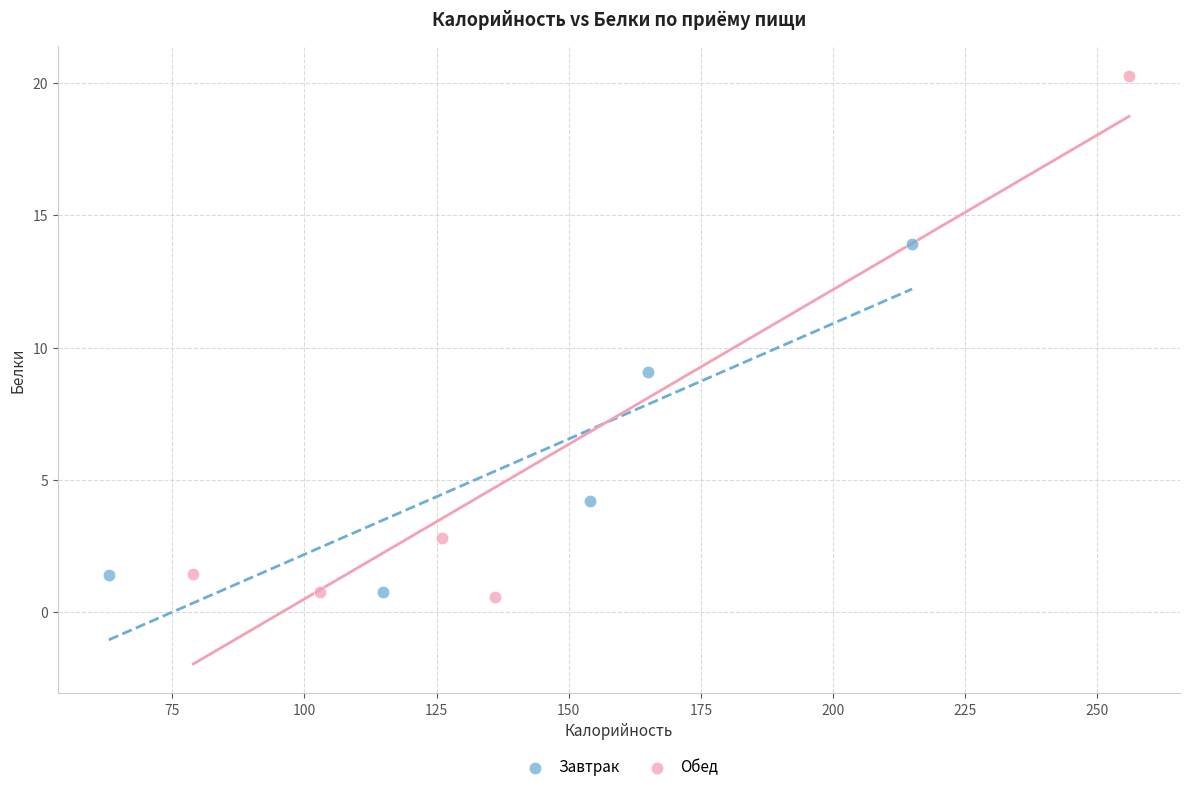

Which series contains the highest Y value?

Обед